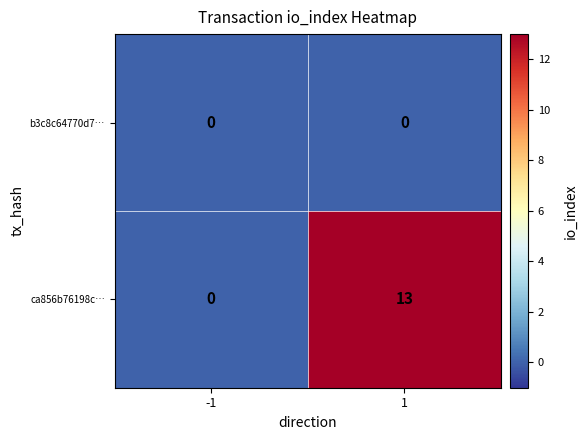

What is the maximum value shown in the chart?

13